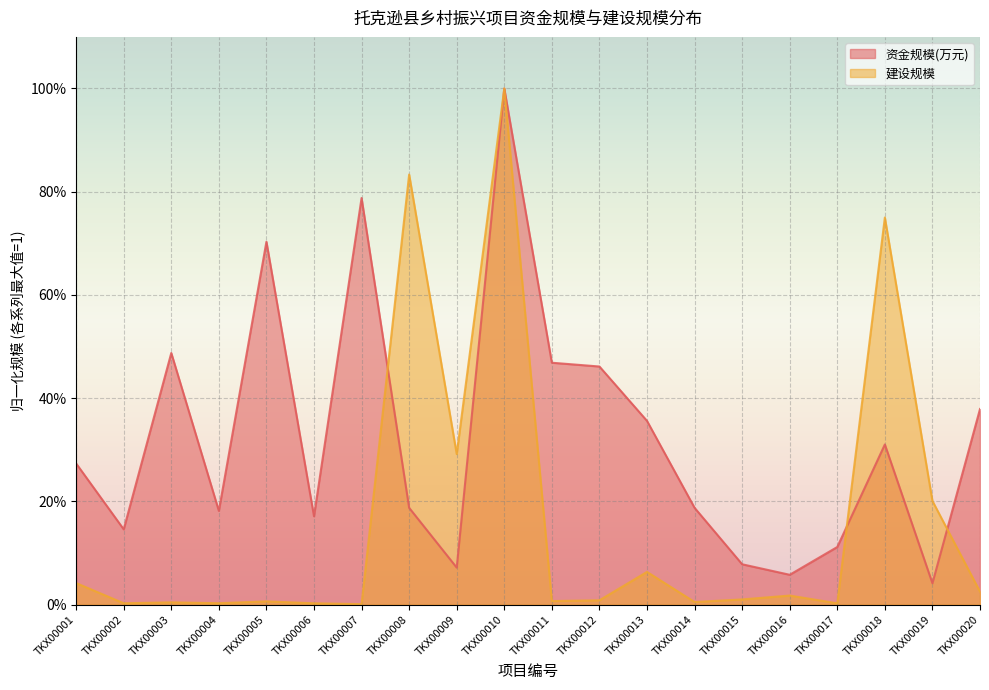

Does the chart display data point markers on the line(s)?

No